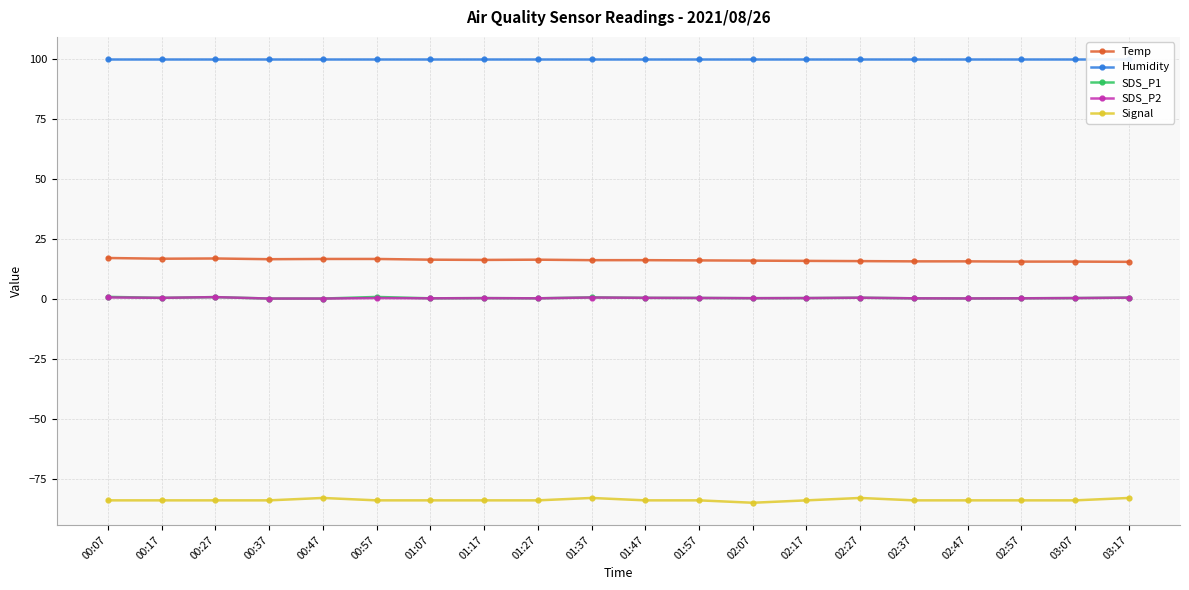

What is the spread (max minus min) of values at 02:17?

183.9